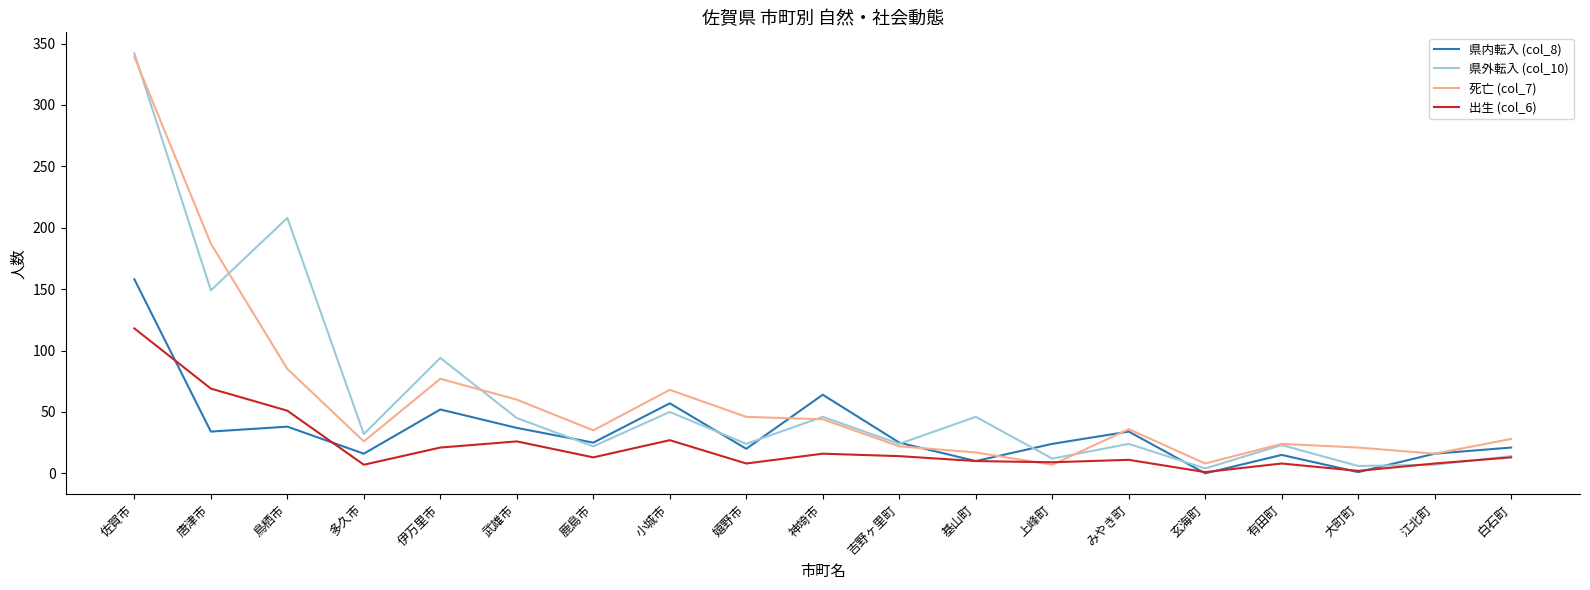

What is the difference between the second highest and minimum values in the 県内転入 (col_8) series?

64